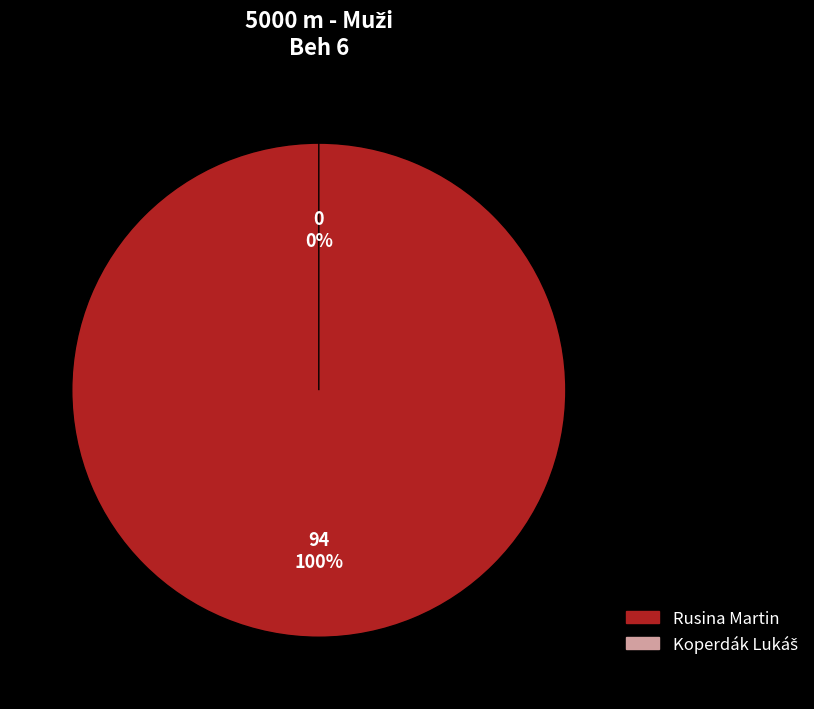

Which slice is the largest?

Rusina Martin